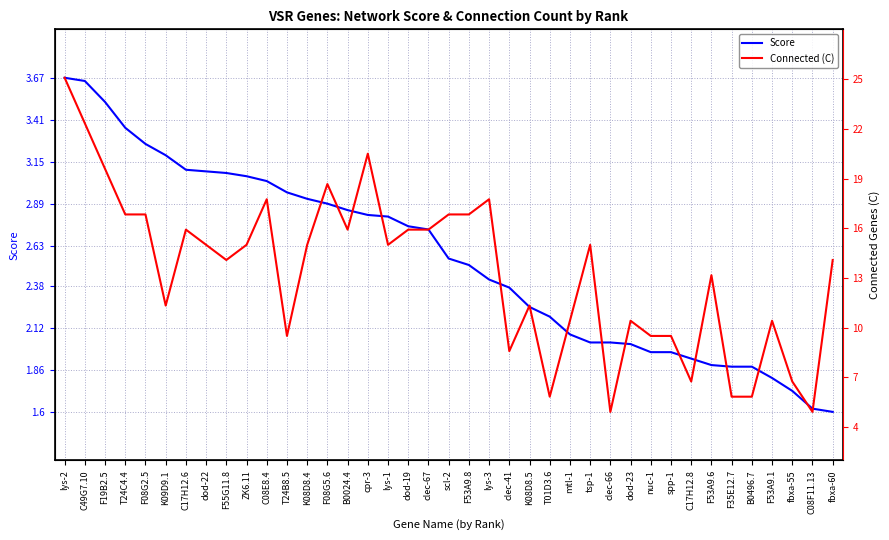

How many data points in Connected (C) are above 2?

31